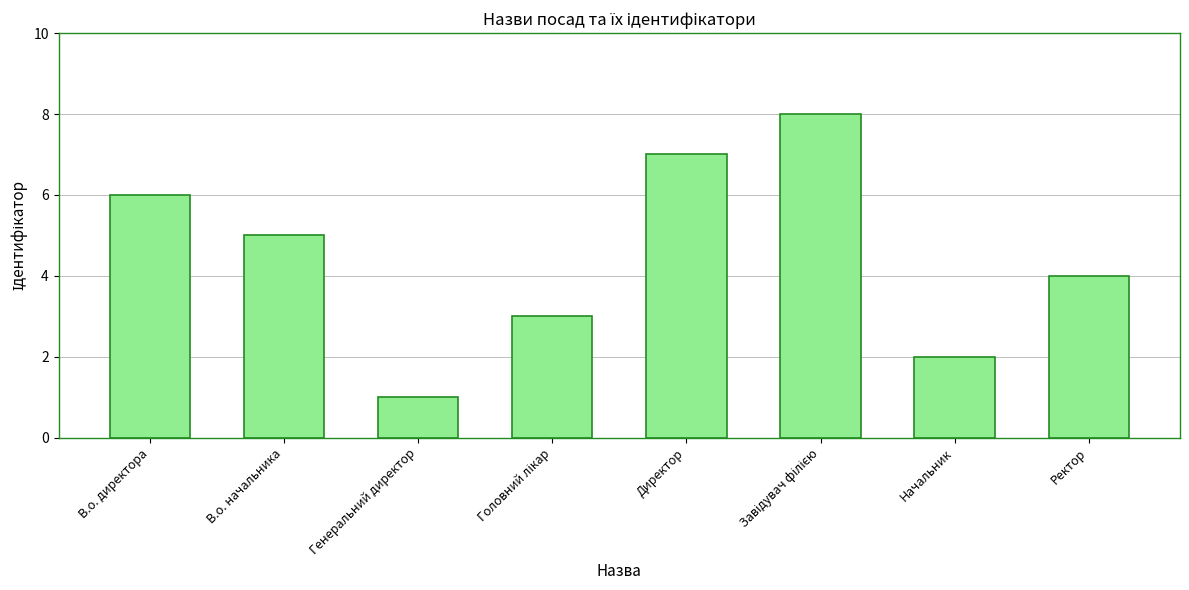

Does the chart contain any negative values?

No